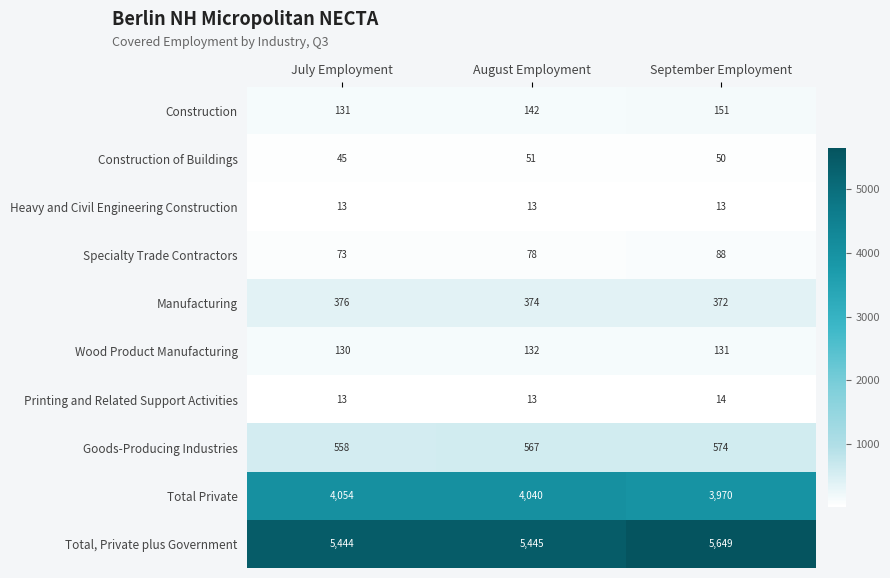

At which label is Goods-Producing Industries closest to 566?

August Employment